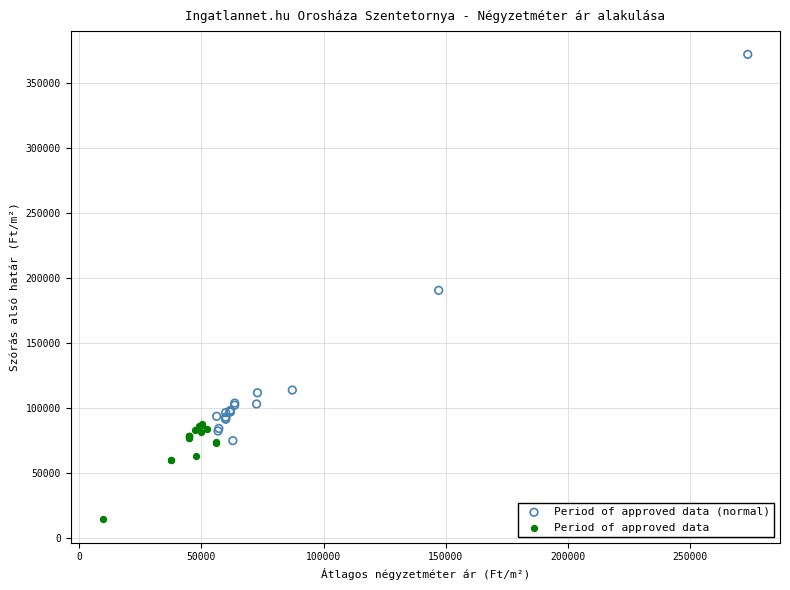

What are all the series names shown in the legend?

Period of approved data (normal), Period of approved data